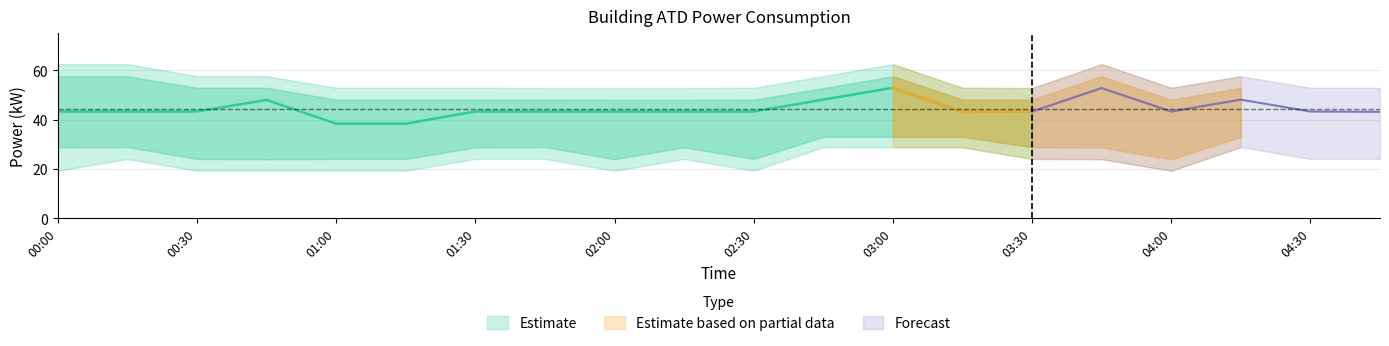

Reading right to left, transcribe all the data shown in this chart.

power: 2022-04-29T04:45:00=43.1	2022-04-29T04:30:00=43.2	2022-04-29T04:15:00=48.0	2022-04-29T04:00:00=43.2	2022-04-29T03:45:00=52.7	2022-04-29T03:30:00=43.2	2022-04-29T03:15:00=43.1	2022-04-29T03:00:00=52.9	2022-04-29T02:45:00=48.0	2022-04-29T02:30:00=43.2	2022-04-29T02:15:00=43.2	2022-04-29T02:00:00=43.2	2022-04-29T01:45:00=43.2	2022-04-29T01:30:00=43.2	2022-04-29T01:15:00=38.3	2022-04-29T01:00:00=38.3	2022-04-29T00:45:00=47.9	2022-04-29T00:30:00=43.2	2022-04-29T00:15:00=43.2	2022-04-29T00:00:00=43.2
power_upper: 2022-04-29T04:45:00=52.9	2022-04-29T04:30:00=52.9	2022-04-29T04:15:00=57.5	2022-04-29T04:00:00=52.9	2022-04-29T03:45:00=62.5	2022-04-29T03:30:00=52.7	2022-04-29T03:15:00=52.9	2022-04-29T03:00:00=62.5	2022-04-29T02:45:00=57.5	2022-04-29T02:30:00=52.9	2022-04-29T02:15:00=52.7	2022-04-29T02:00:00=52.7	2022-04-29T01:45:00=52.7	2022-04-29T01:30:00=52.9	2022-04-29T01:15:00=52.9	2022-04-29T01:00:00=52.9	2022-04-29T00:45:00=57.5	2022-04-29T00:30:00=57.5	2022-04-29T00:15:00=62.5	2022-04-29T00:00:00=62.5
power_lower: 2022-04-29T04:45:00=24.0	2022-04-29T04:30:00=24.0	2022-04-29T04:15:00=28.8	2022-04-29T04:00:00=19.2	2022-04-29T03:45:00=23.9	2022-04-29T03:30:00=24.0	2022-04-29T03:15:00=28.7	2022-04-29T03:00:00=28.7	2022-04-29T02:45:00=28.8	2022-04-29T02:30:00=19.2	2022-04-29T02:15:00=24.0	2022-04-29T02:00:00=19.2	2022-04-29T01:45:00=24.0	2022-04-29T01:30:00=24.0	2022-04-29T01:15:00=19.2	2022-04-29T01:00:00=19.2	2022-04-29T00:45:00=19.2	2022-04-29T00:30:00=19.2	2022-04-29T00:15:00=24.0	2022-04-29T00:00:00=19.2
power_upper2: 2022-04-29T04:45:00=48.0	2022-04-29T04:30:00=48.0	2022-04-29T04:15:00=52.9	2022-04-29T04:00:00=48.0	2022-04-29T03:45:00=57.5	2022-04-29T03:30:00=48.0	2022-04-29T03:15:00=48.0	2022-04-29T03:00:00=57.5	2022-04-29T02:45:00=52.7	2022-04-29T02:30:00=48.0	2022-04-29T02:15:00=47.9	2022-04-29T02:00:00=47.9	2022-04-29T01:45:00=48.0	2022-04-29T01:30:00=48.0	2022-04-29T01:15:00=48.0	2022-04-29T01:00:00=48.0	2022-04-29T00:45:00=52.9	2022-04-29T00:30:00=52.9	2022-04-29T00:15:00=57.5	2022-04-29T00:00:00=57.5
power_lower2: 2022-04-29T04:45:00=28.8	2022-04-29T04:30:00=28.7	2022-04-29T04:15:00=33.0	2022-04-29T04:00:00=23.9	2022-04-29T03:45:00=28.7	2022-04-29T03:30:00=28.8	2022-04-29T03:15:00=33.0	2022-04-29T03:00:00=33.0	2022-04-29T02:45:00=33.0	2022-04-29T02:30:00=24.0	2022-04-29T02:15:00=28.7	2022-04-29T02:00:00=23.9	2022-04-29T01:45:00=28.8	2022-04-29T01:30:00=28.7	2022-04-29T01:15:00=24.0	2022-04-29T01:00:00=24.0	2022-04-29T00:45:00=23.9	2022-04-29T00:30:00=24.0	2022-04-29T00:15:00=28.8	2022-04-29T00:00:00=28.7